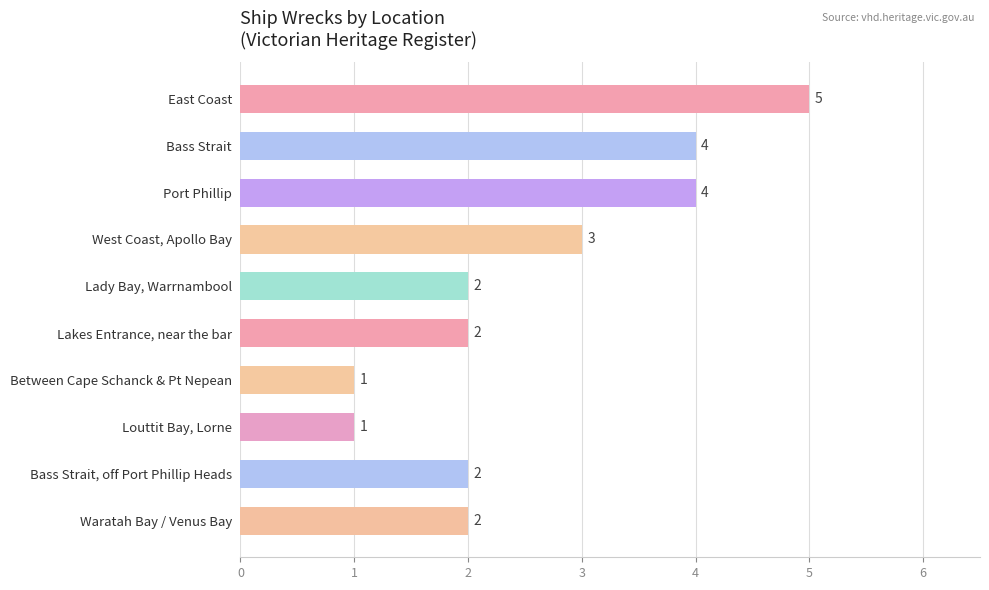

How many series are shown in this chart?

1